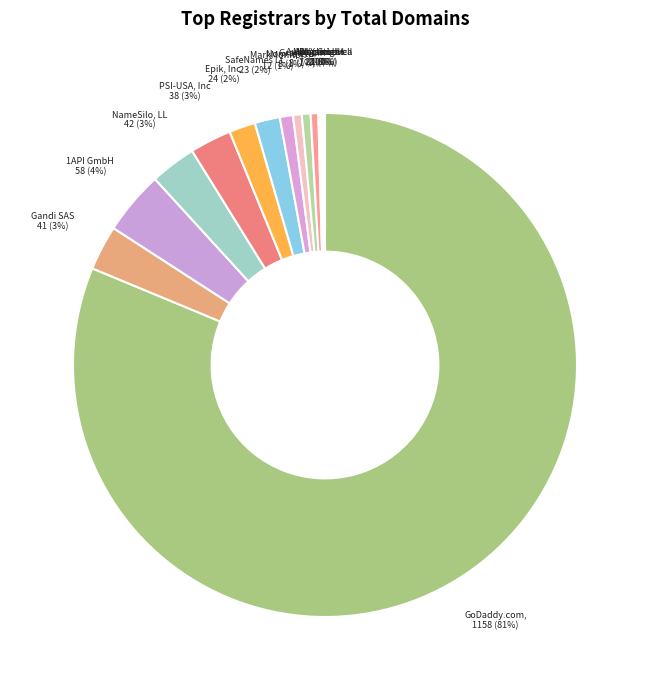

Count the number of slices in the pie.

15